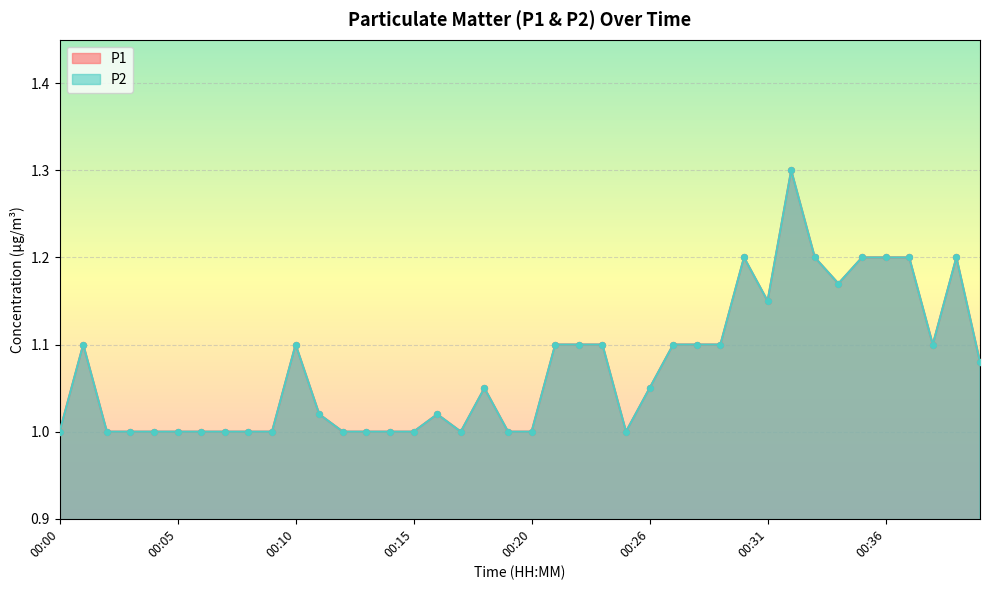

What are all the series names shown in the legend?

P1, P2